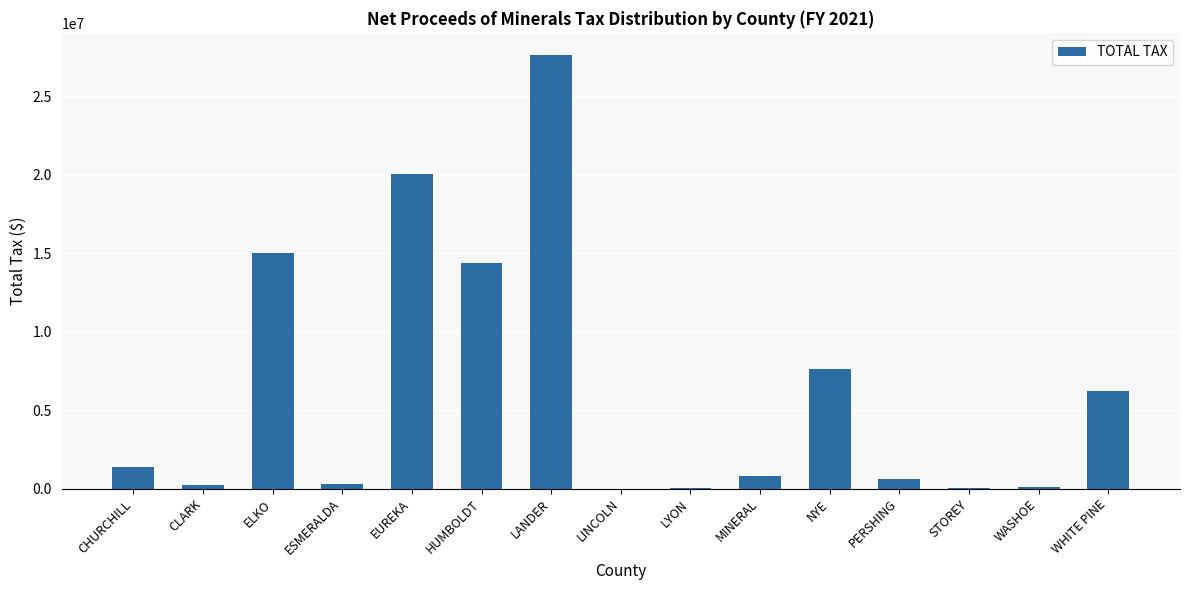

The value at ELKO is 21373207.8. True or false?

False